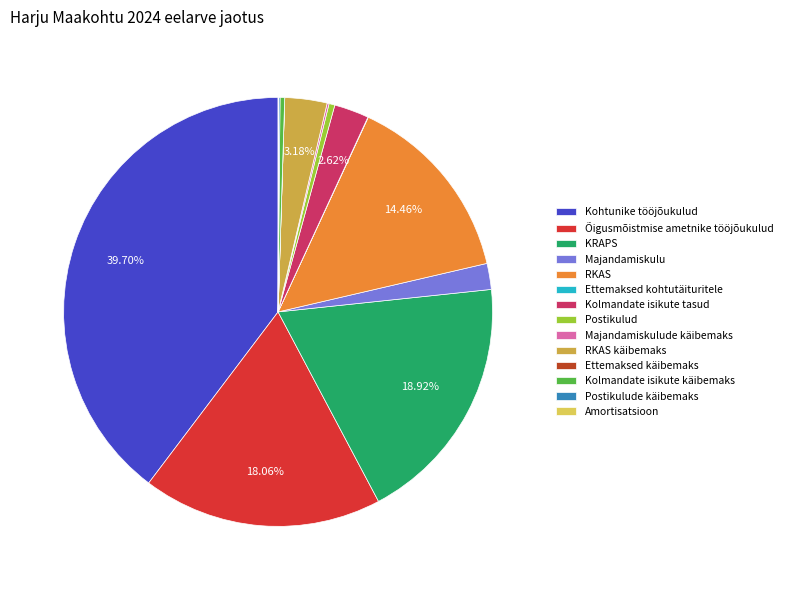

Do Majandamiskulu and Õigusmõistmise ametnike tööjõukulud together represent more than half of the pie?

No